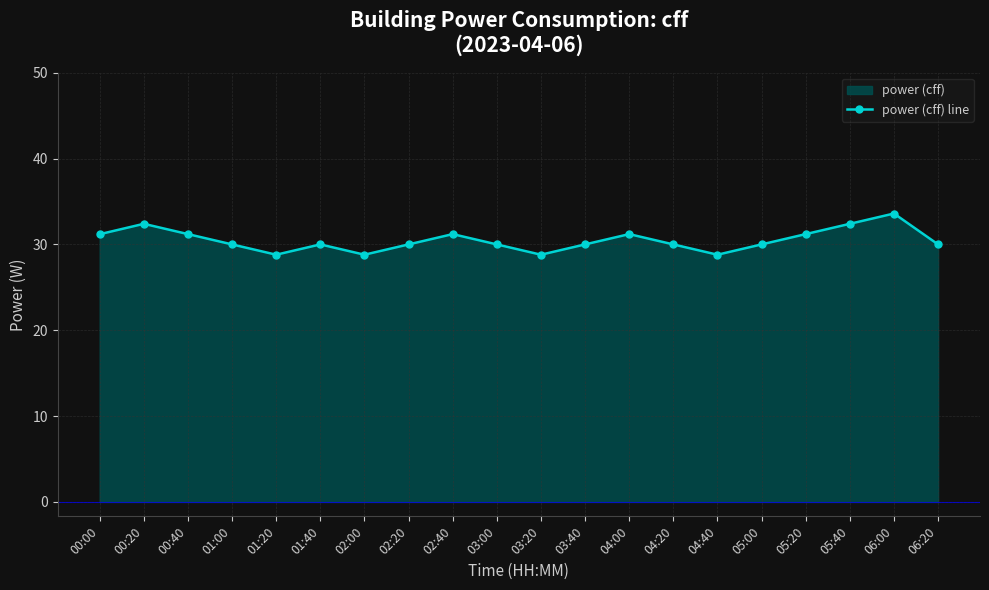

Reading right to left, extract all data points from this chart.

30.0	33.6	32.4	31.2	30.0	28.8	30.0	31.2	30.0	28.8	30.0	31.2	30.0	28.8	30.0	28.8	30.0	31.2	32.4	31.2